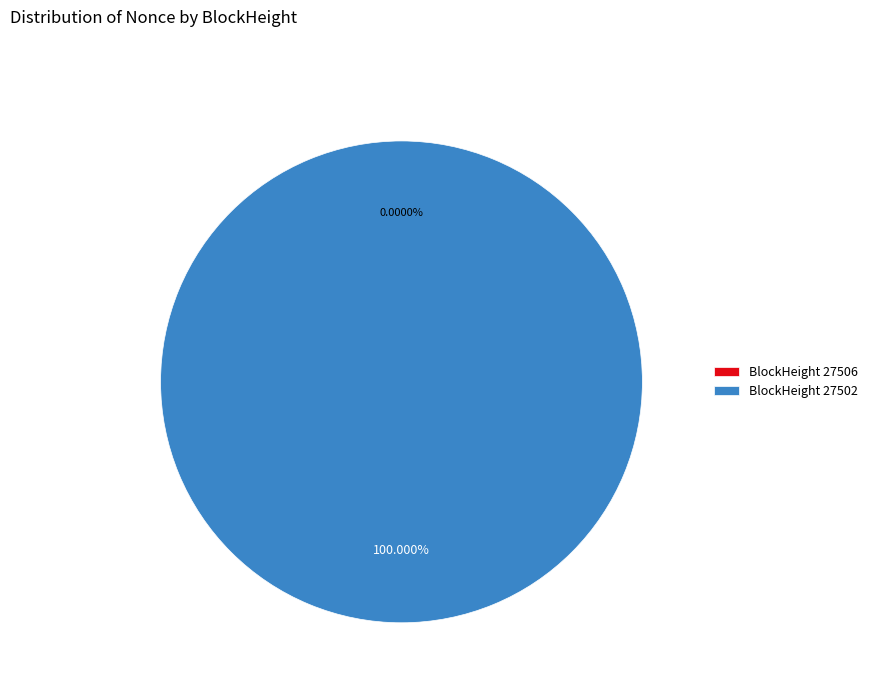

Is there a majority slice in this chart?

Yes